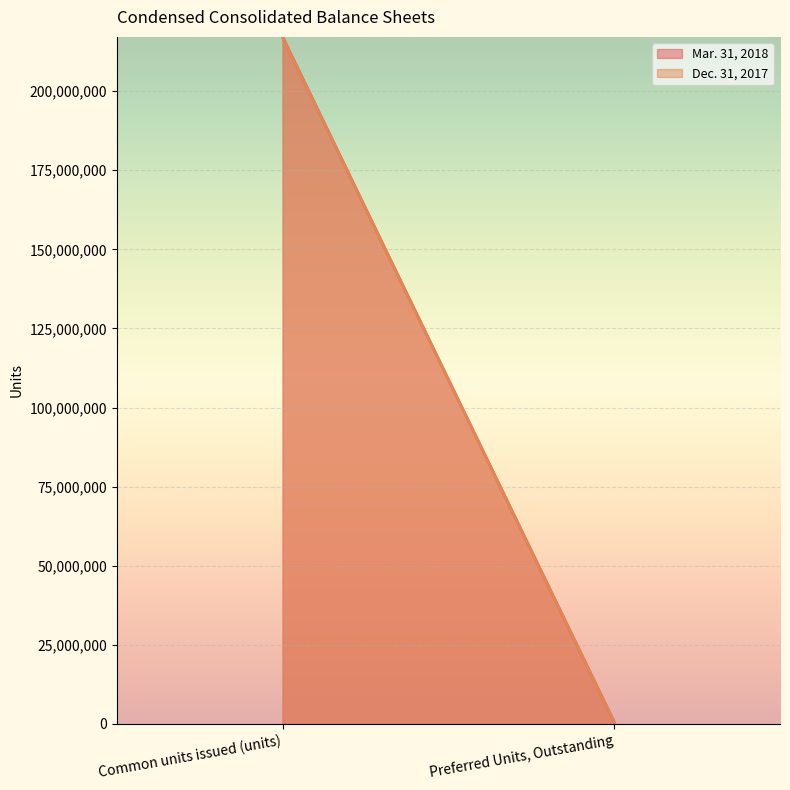

At which category is the sum across all series the highest?

Common units issued (units)